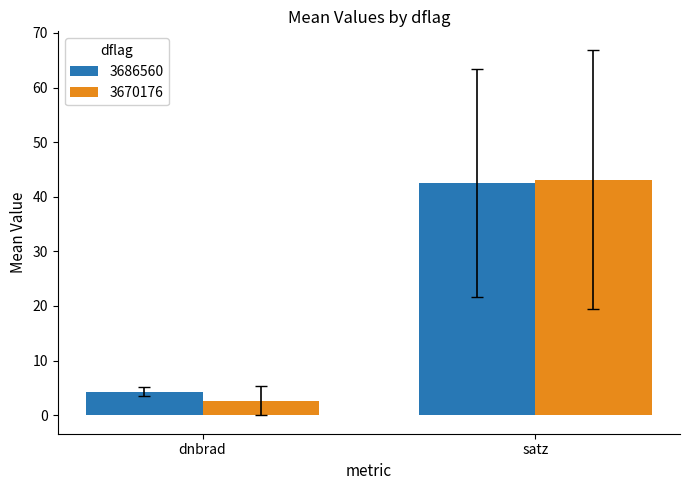

What is the maximum value for 3670176?

43.2